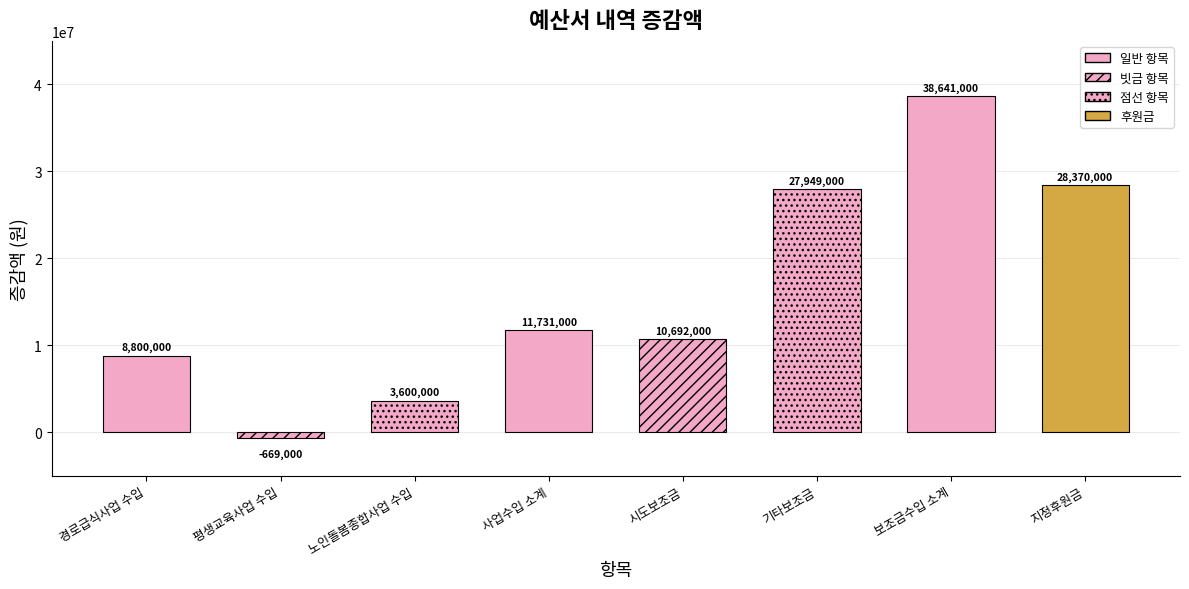

Reading right to left, transcribe all the data shown in this chart.

지정후원금=28370000	보조금수입 소계=38641000	기타보조금=27949000	시도보조금=10692000	사업수입 소계=11731000	노인돌봄종합사업 수입=3600000	평생교육사업 수입=-669000	경로급식사업 수입=8800000